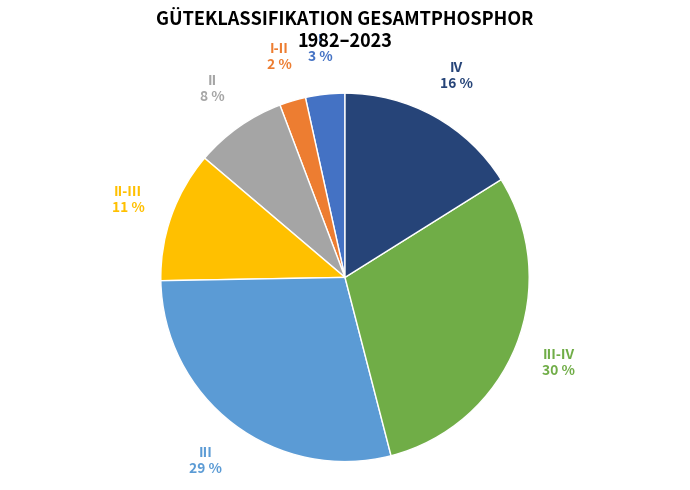

To the nearest percent, what is the difference between the largest and smallest slice percentages?

28%